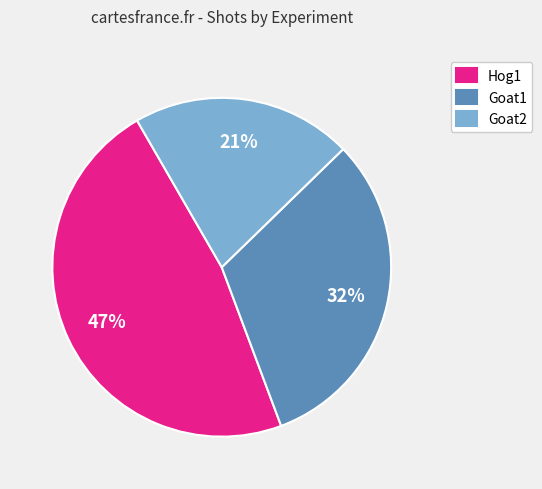

Do Goat1 and Goat2 together represent more than half of the pie?

Yes